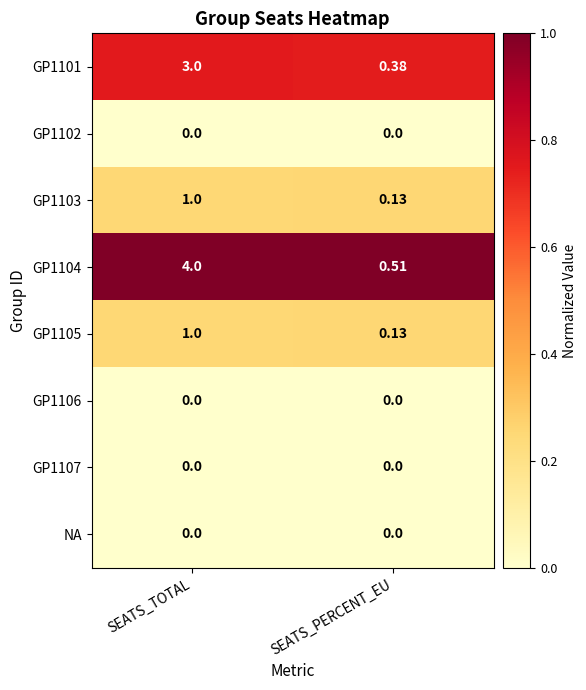

List the labels in order of GP1105 value, largest first.

SEATS_TOTAL, SEATS_PERCENT_EU